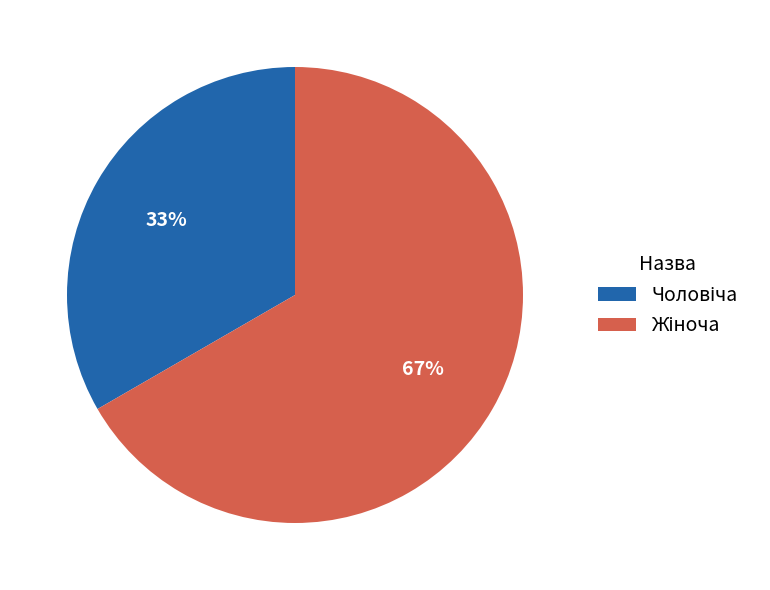

Does any single category account for the majority?

Yes